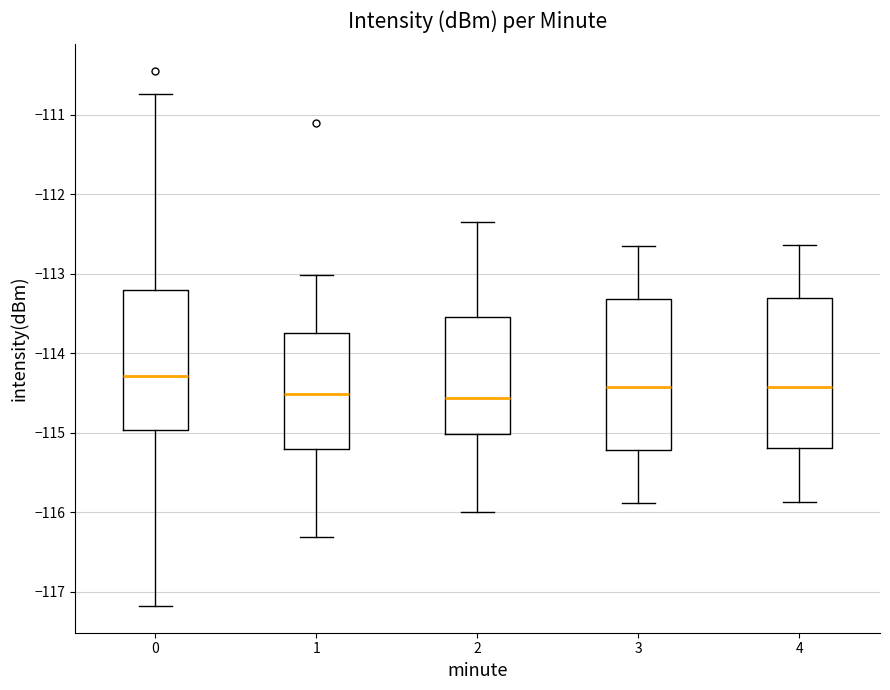

Where does the upper whisker of the box at x = 1 end on the y-axis? The values are not printed on the chart, so give them approximately, as read against the axis.

-113.0